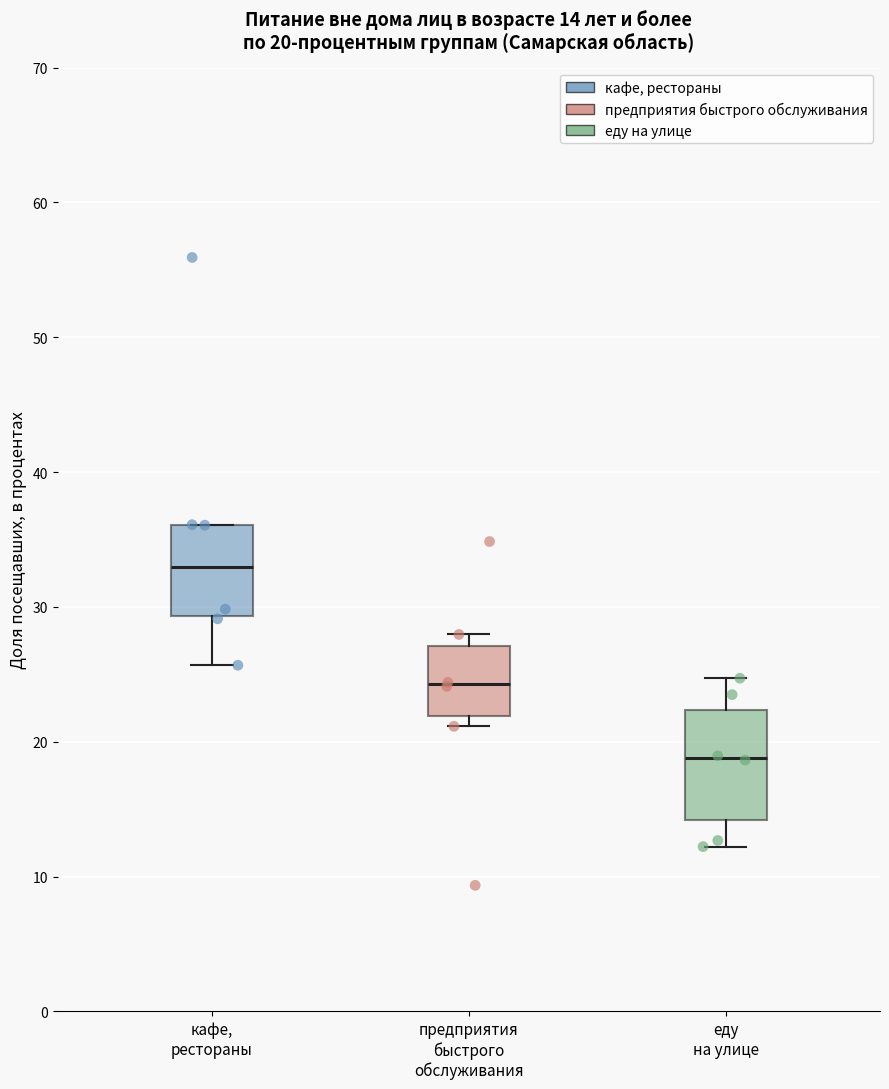

Comparing the boxes themselves (not the whiskers), which one is the tallest?

еду на улице